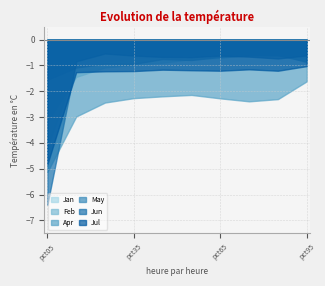

List the labels in order of Jan value, largest first.

pct05, pct15, pct25, pct35, pct45, pct85, pct55, pct75, pct65, pct95